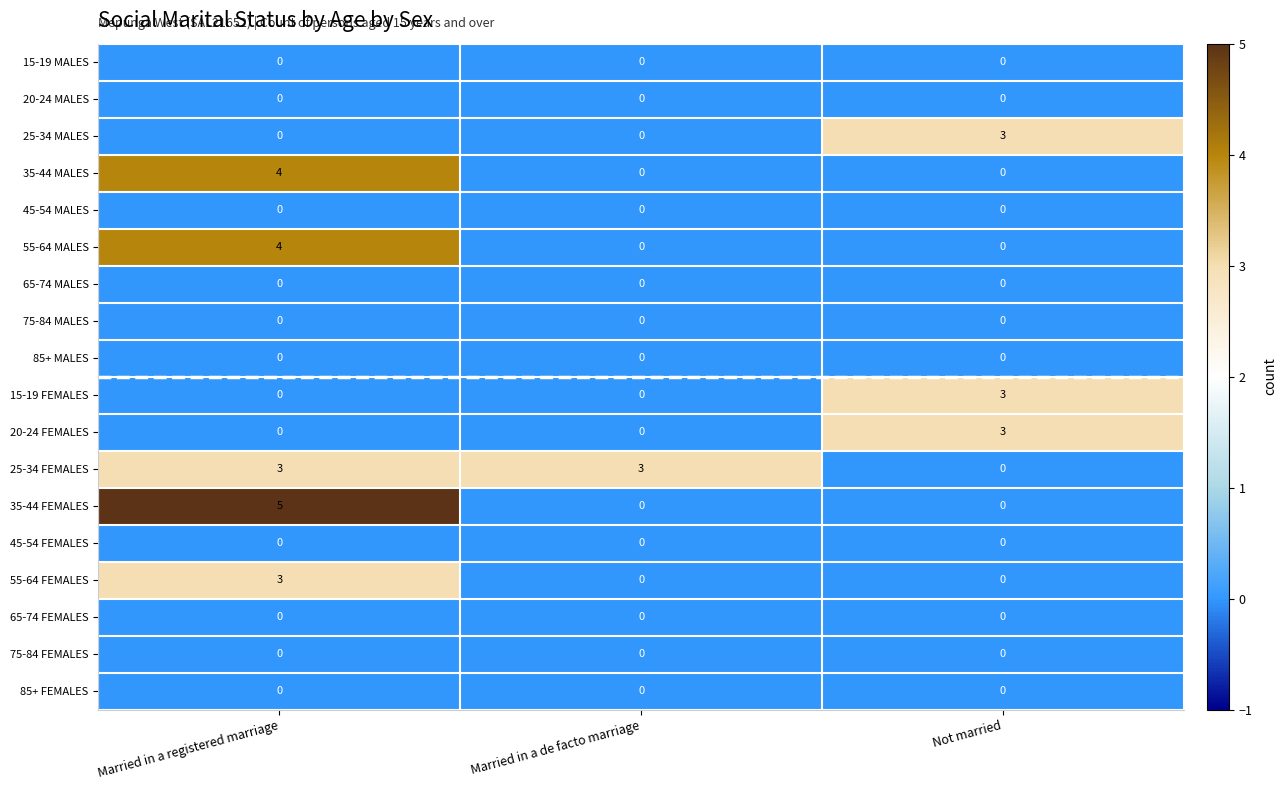

What is the difference between the highest and lowest values at Not married?

3